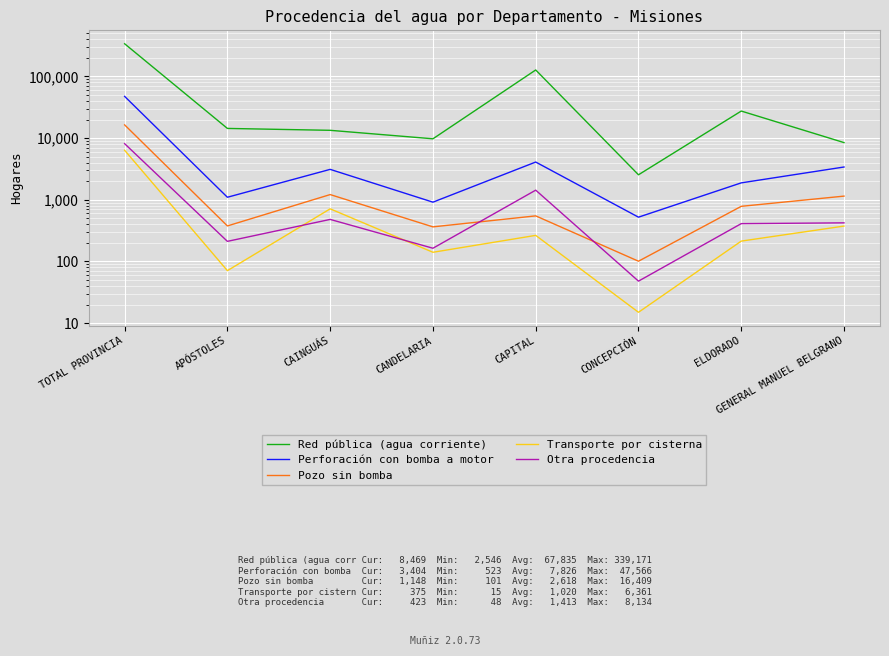

What is the maximum value for Transporte por cisterna?

6361